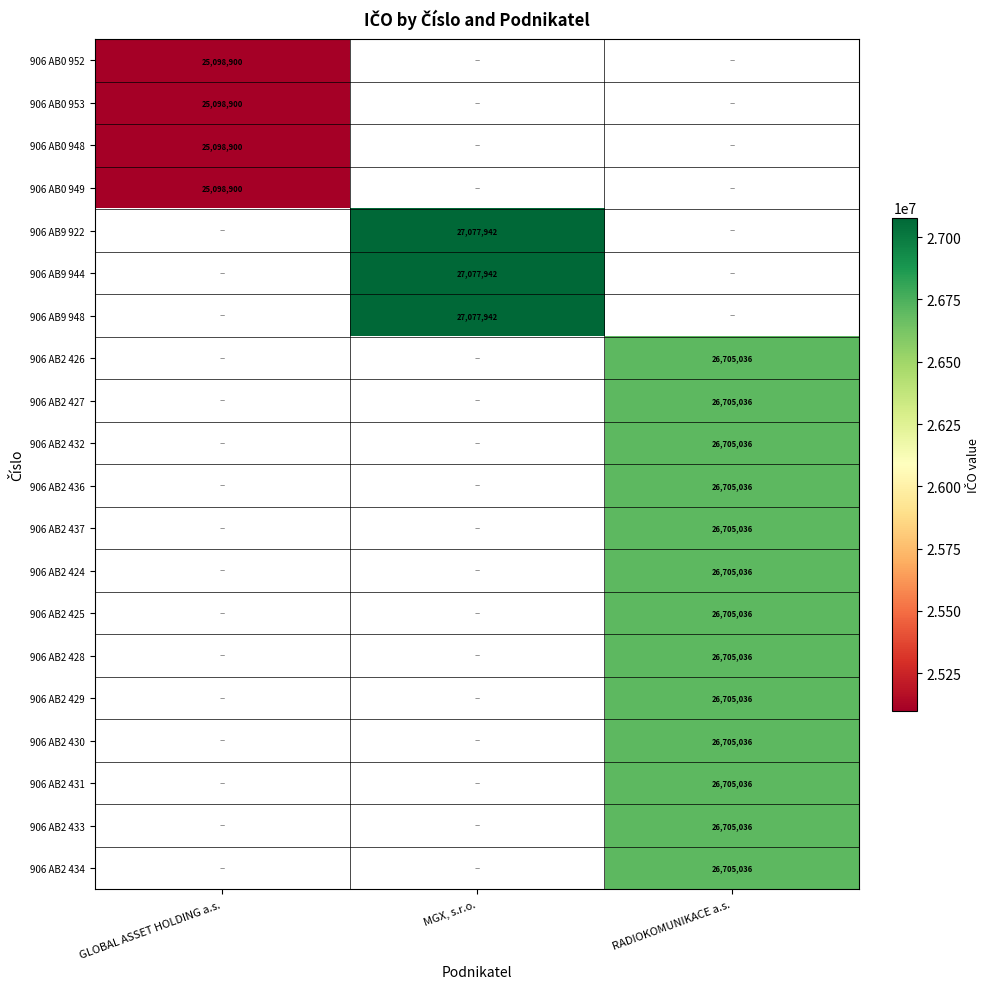

Count the number of categories in the chart.

3